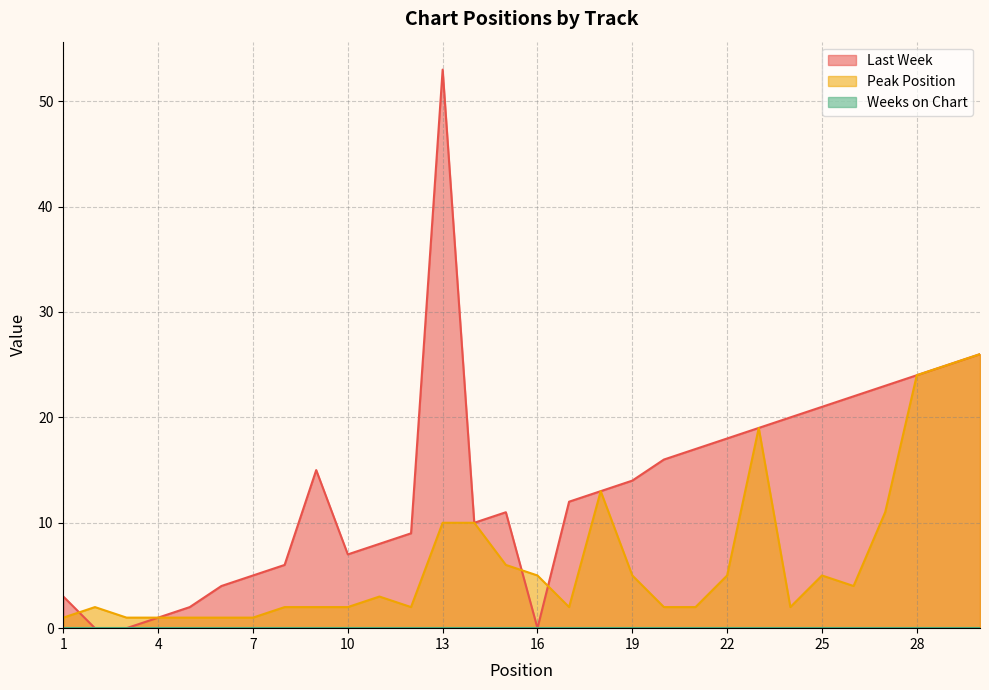

Where is the first local minimum for Last Week?

10